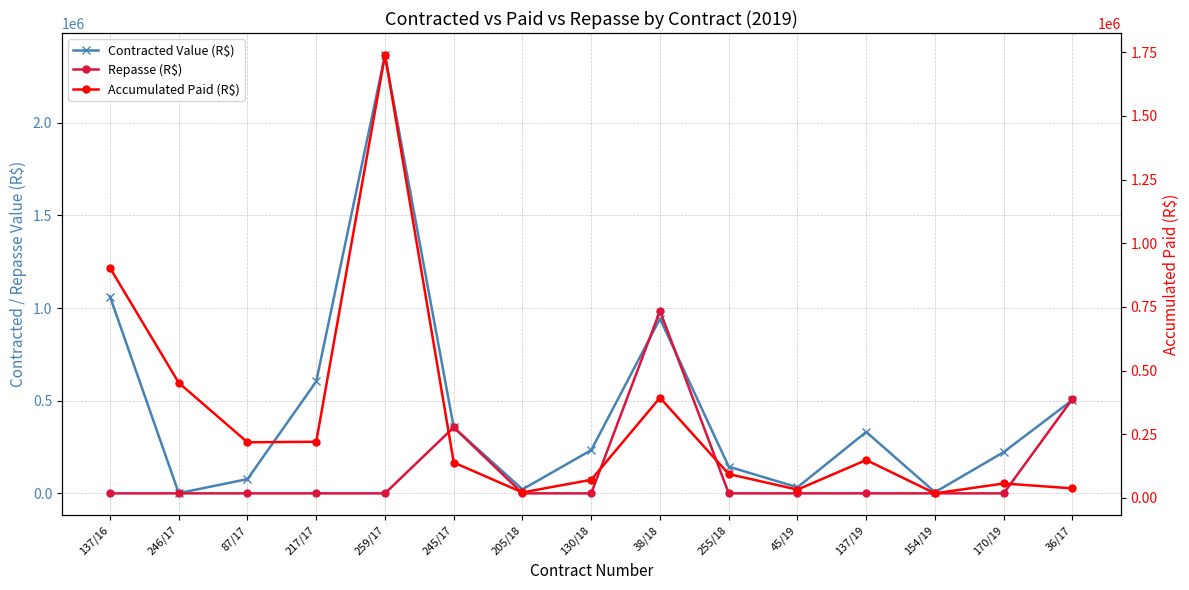

At which label does Repasse (R$) reach its minimum?

137/16